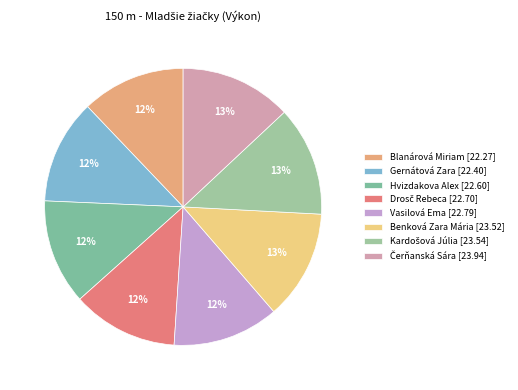

Combined, do Benková Zara Mária and Kardošová Júlia account for over 50%?

No